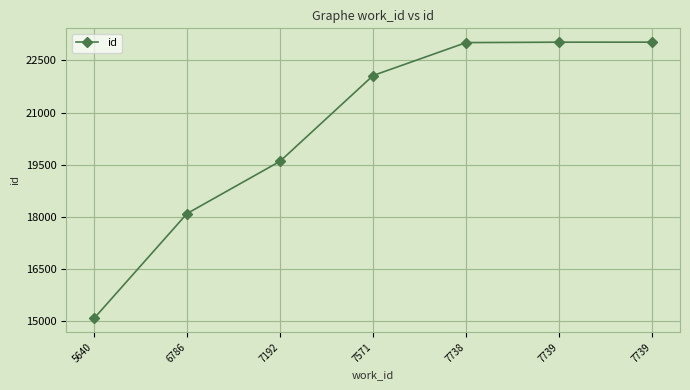

What is the value of the 3rd point from the left?

19597